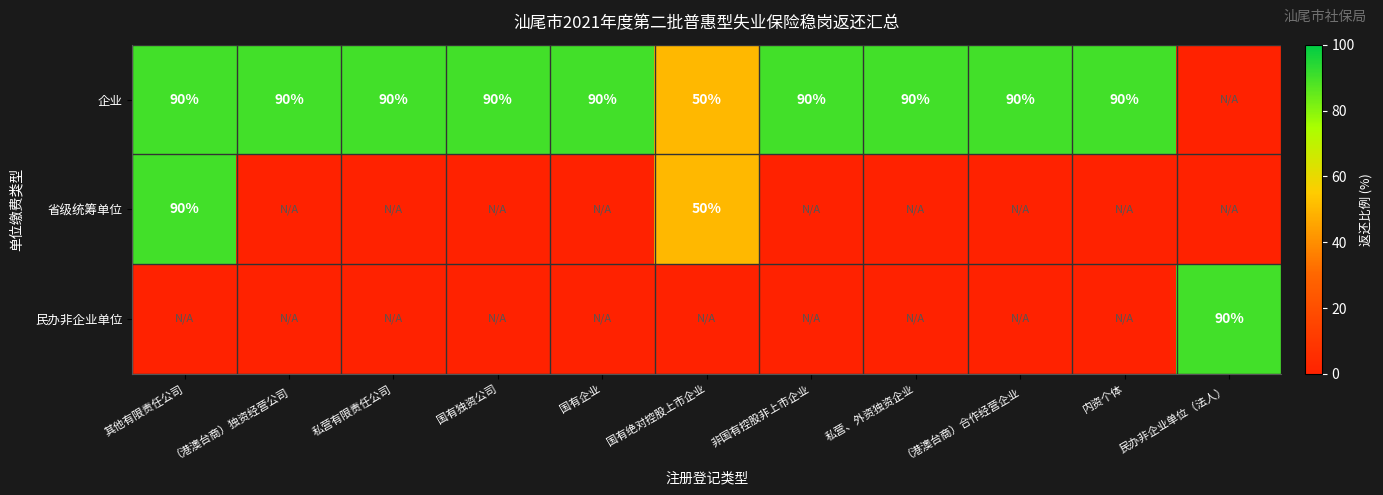

Between 私营有限责任公司 and 其他有限责任公司, which is larger?

私营有限责任公司